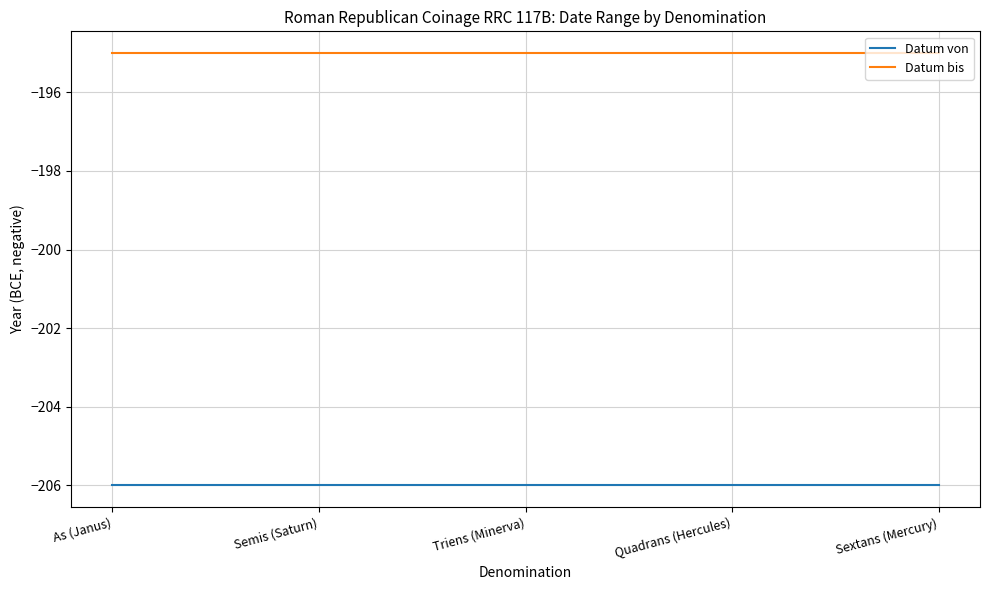

What is the difference between the highest and lowest values at Triens (Minerva)?

11